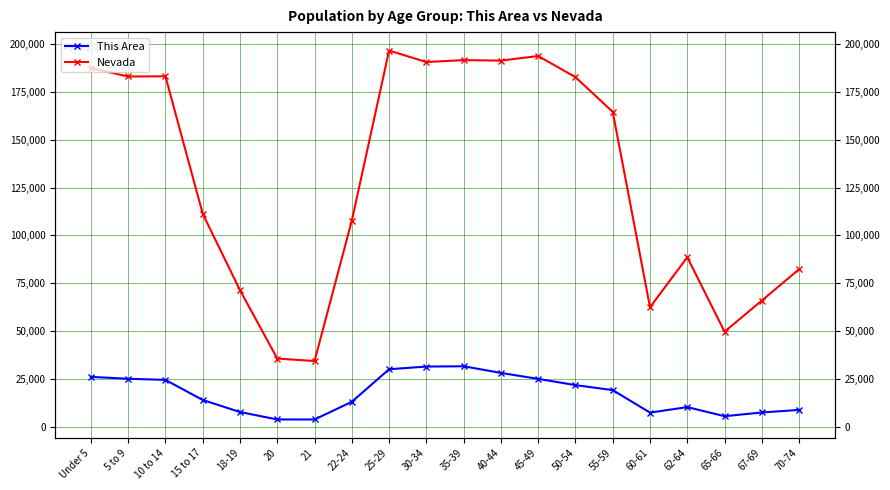

Which category has the highest value across all series?

25-29